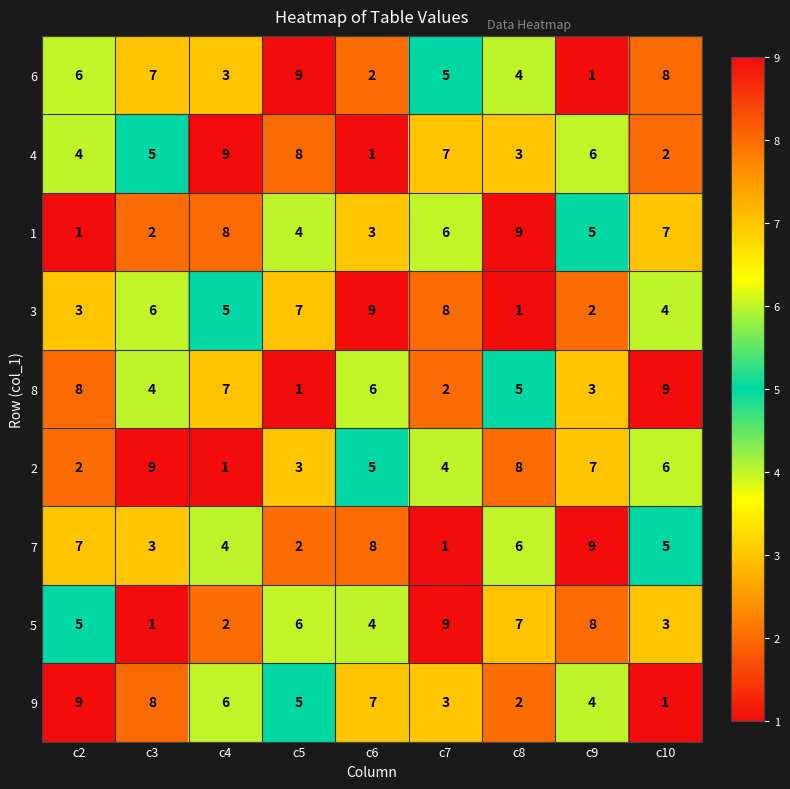

At which label is 5 closest to 5?

c2